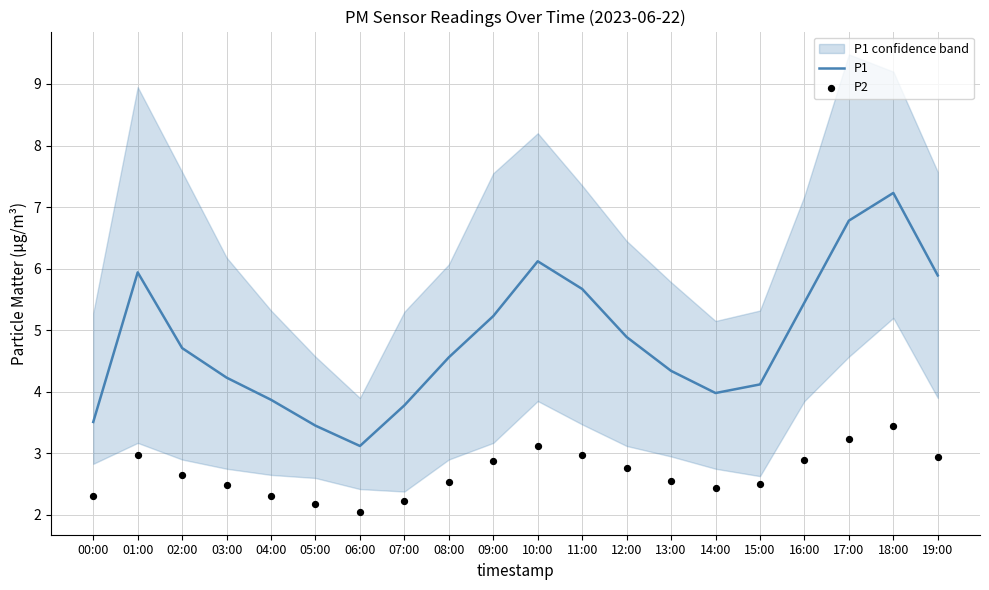

What are all the series names shown in the legend?

P1, P2